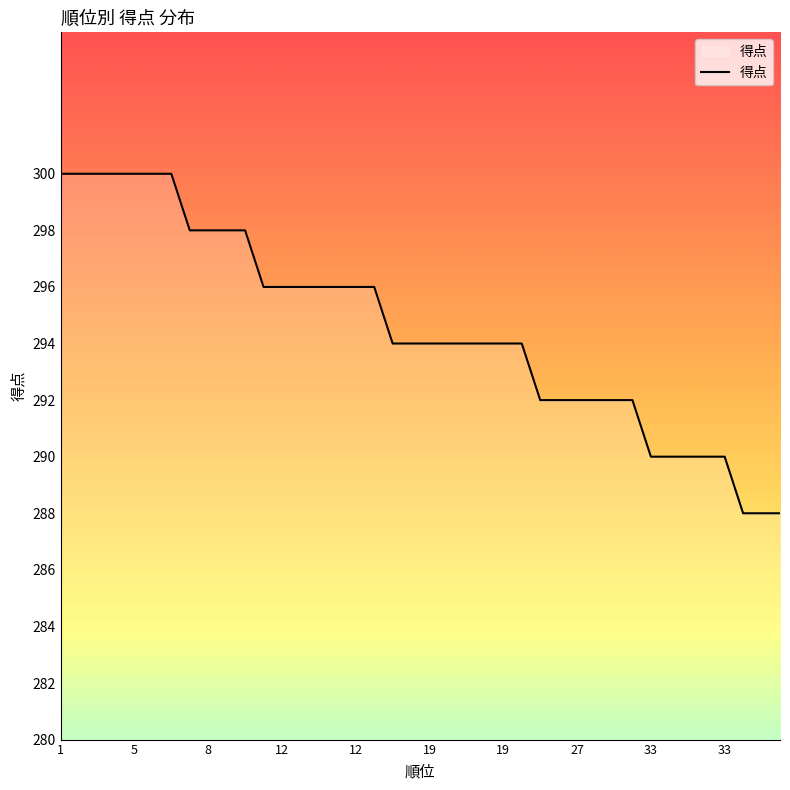

What is the greatest value displayed?

300